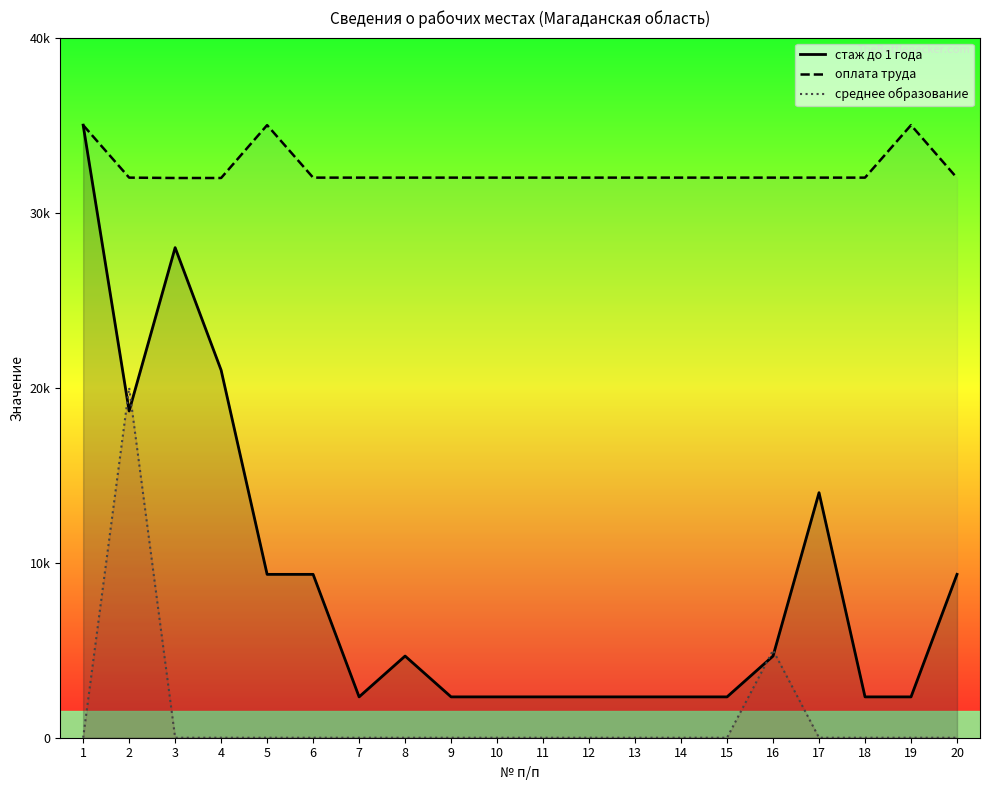

True or false: стаж до 1 года and среднее образование intersect in this chart.

True